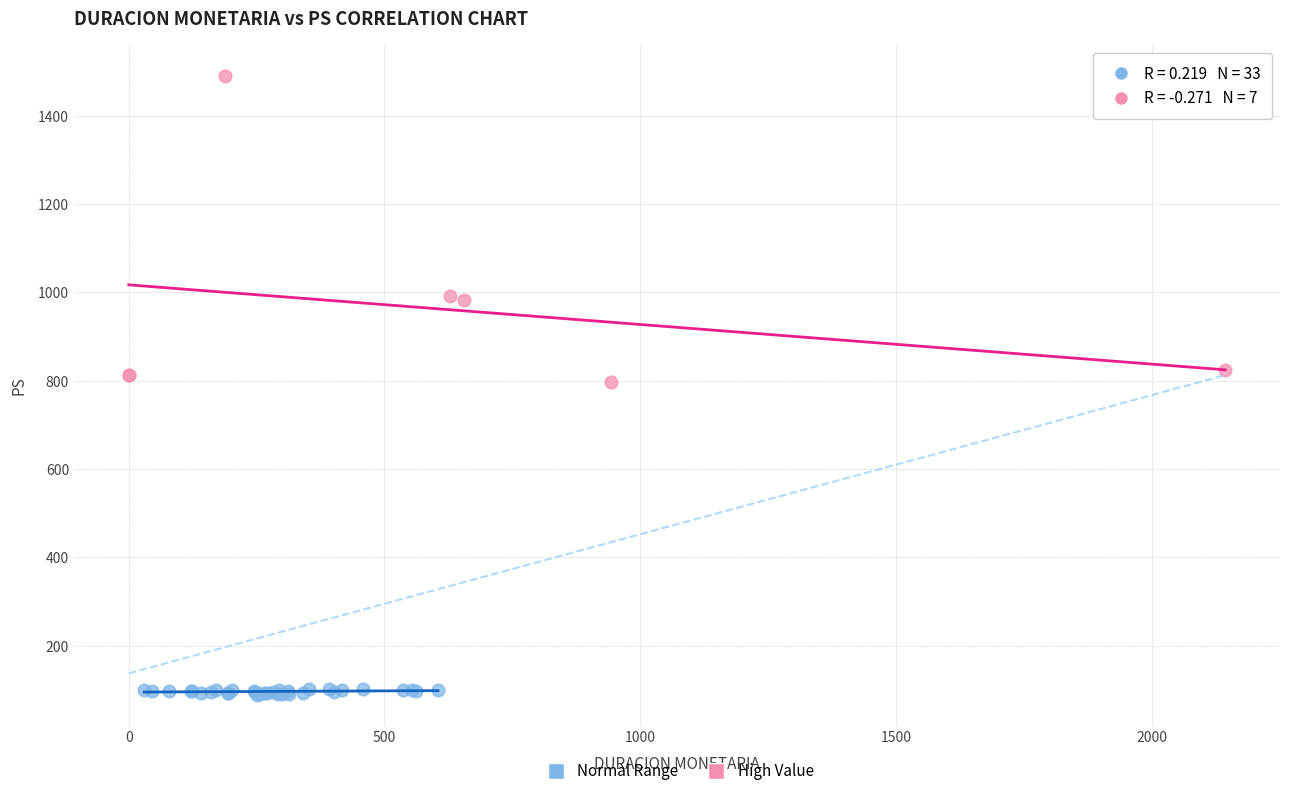

Which series reaches the minimum Y coordinate?

Normal Range